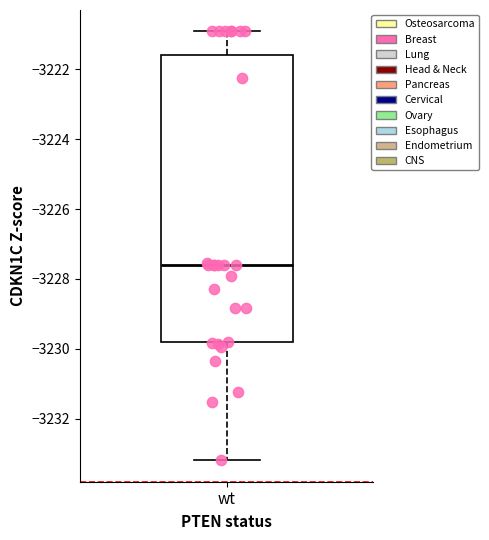

Read this box plot against the y-axis: the position of the median line, the range covered by the box, and the ends of both whiskers. The values are not printed on the chart, so give them approximately, as read against the axis.

median -3227.6, box -3229.8 to -3221.6, whiskers -3233.2 to -3221.0